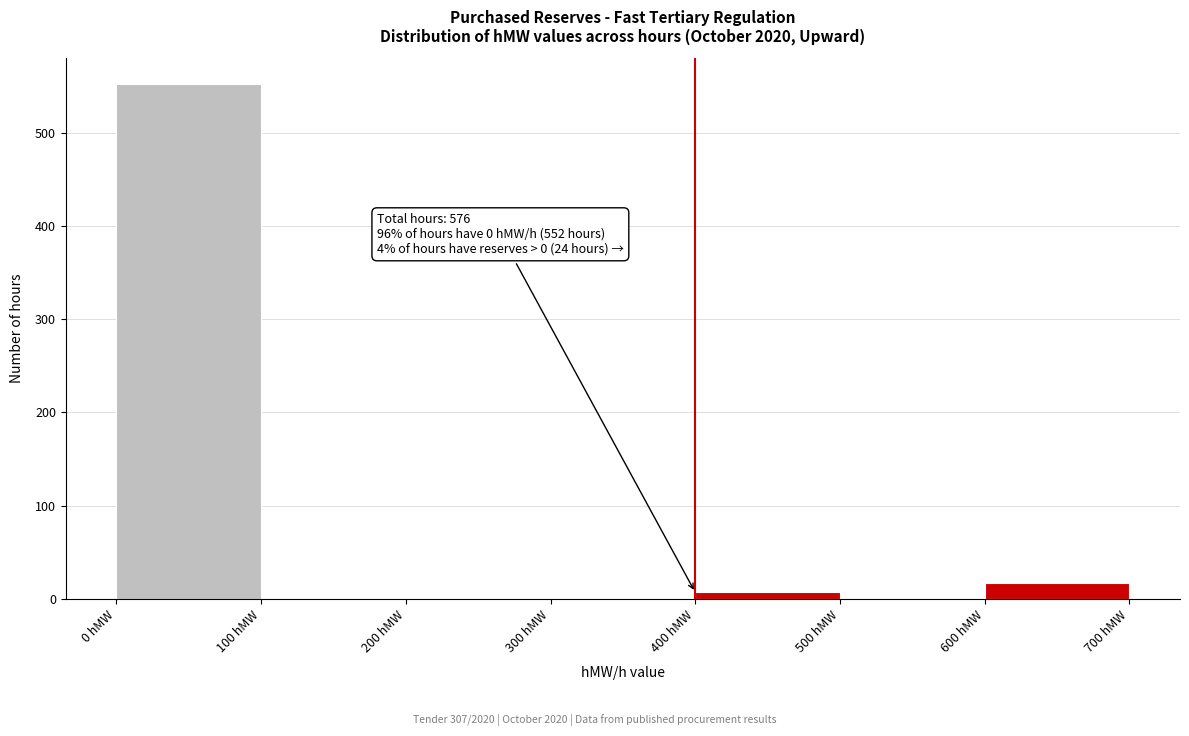

Which range on the x-axis has the tallest bar?

0 to 100